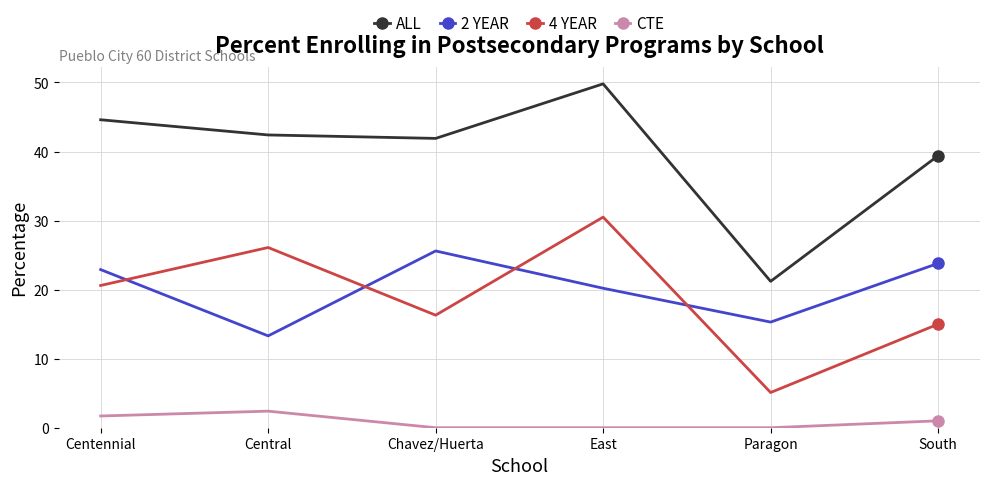

How many data points does each series have?

6